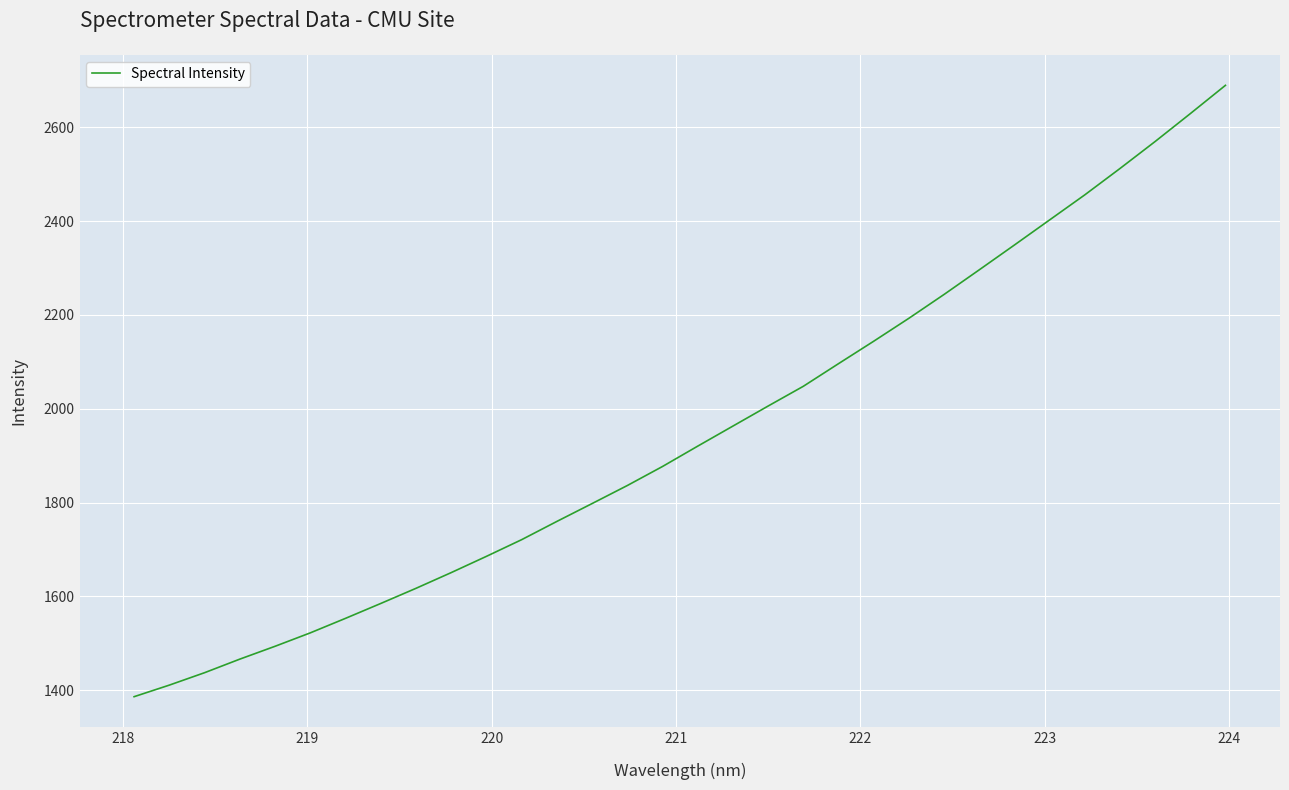

What is the smallest value displayed?

1386.2